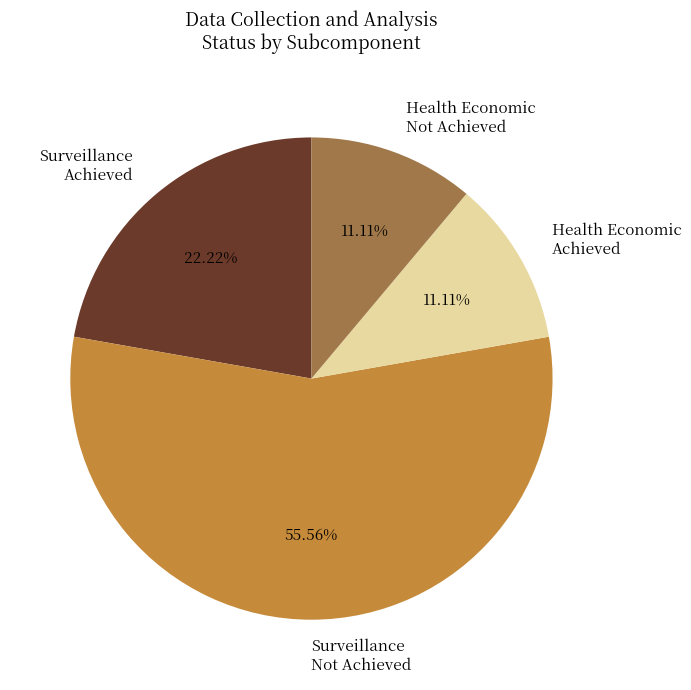

Count the number of slices in the pie.

4